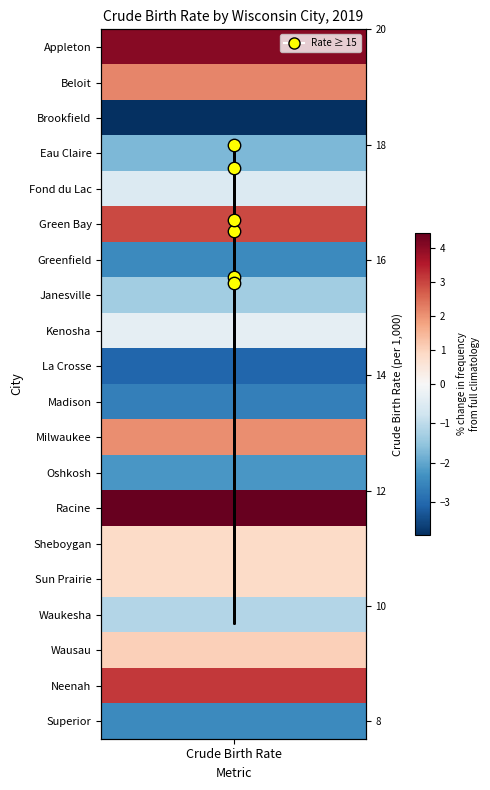

Approximately how many times larger is the value at Crude Birth Rate compared to Crude Birth Rate?

0.9